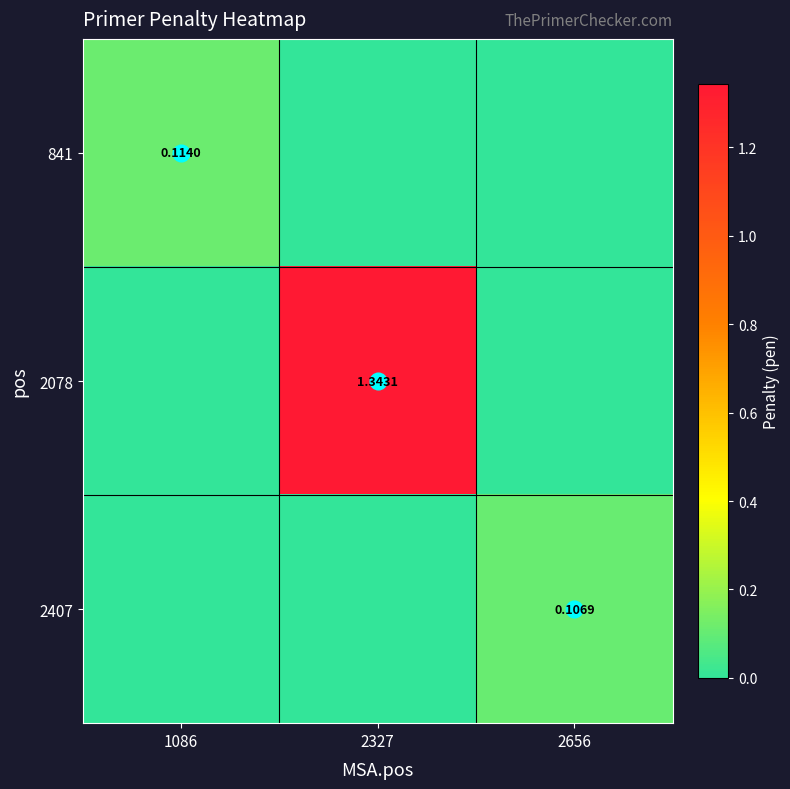

What is the sum of the 2407 values at 2656 and 2327?

0.1